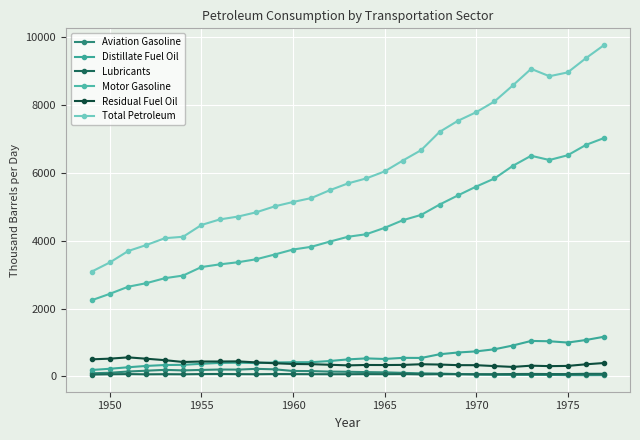

True or false: Motor Gasoline and Total Petroleum cross at least once.

False